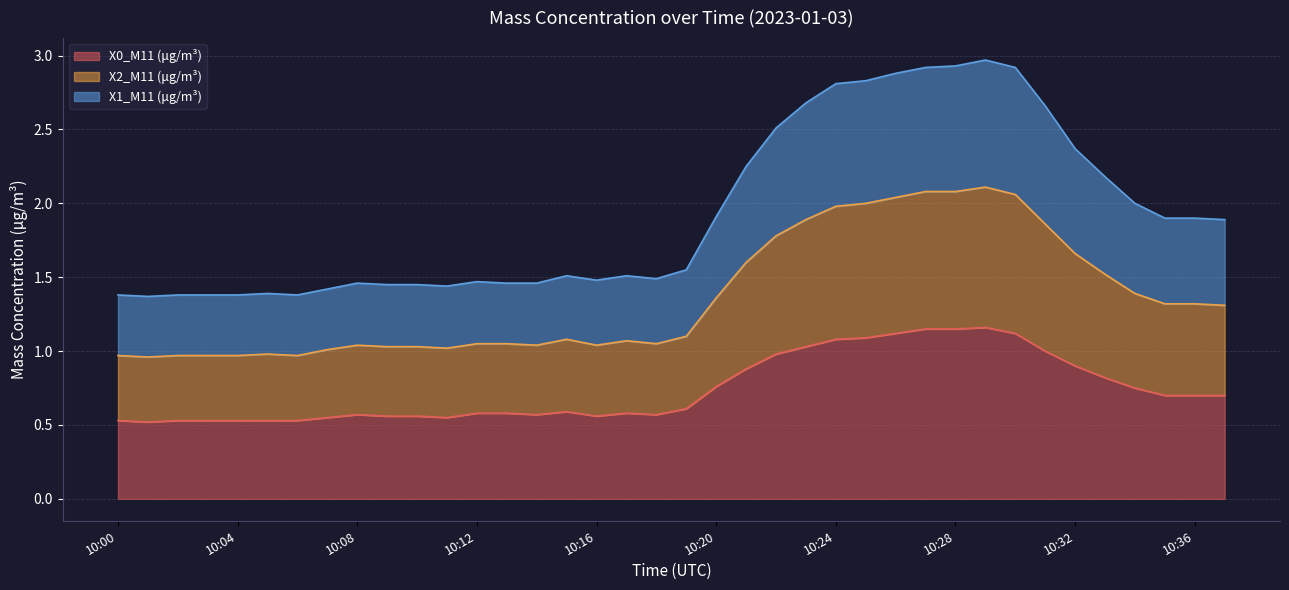

Rank the series by their maximum value, from highest to lowest.

X2_M11 (μg/m³), X1_M11 (μg/m³), X0_M11 (μg/m³)